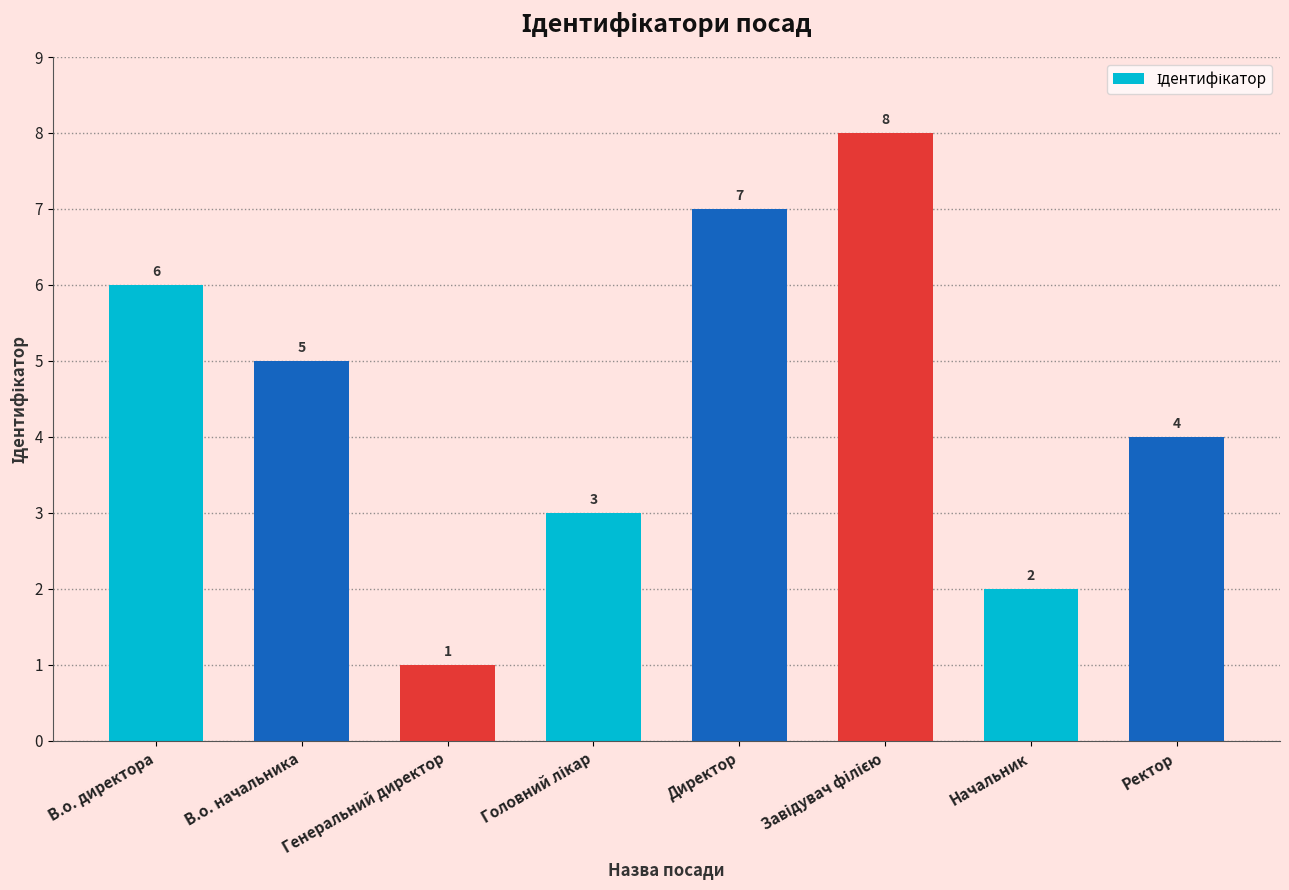

How many data points are less than 5?

4